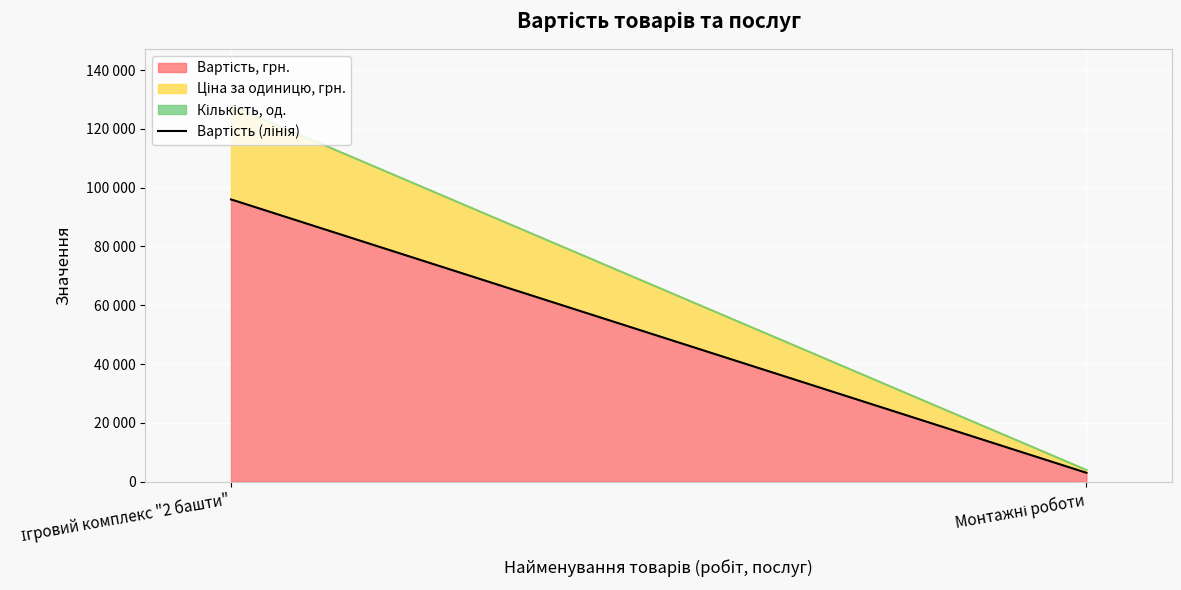

What is the label of the 1st point from the left?

Ігровий комплекс "2 башти"